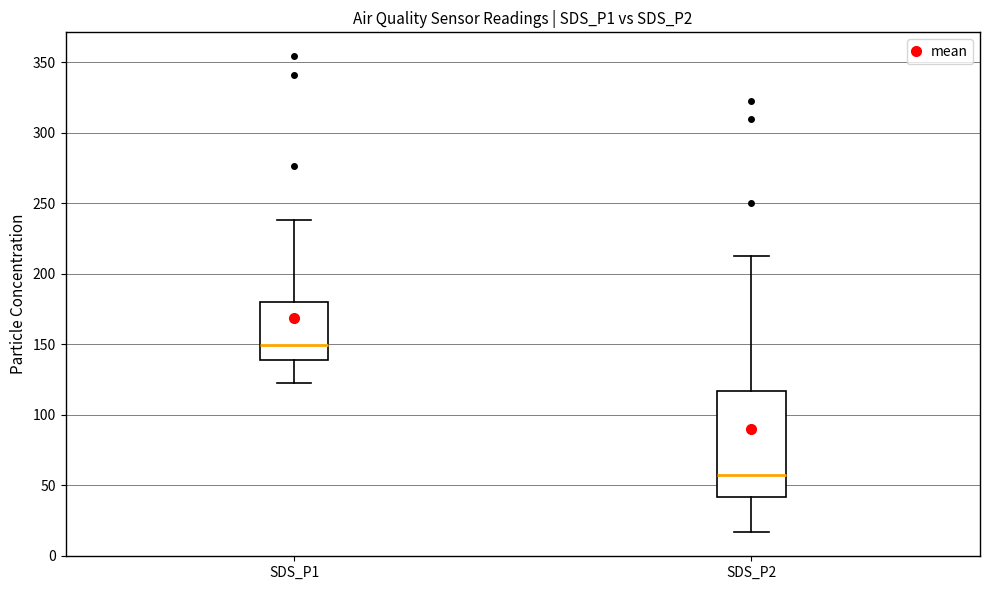

Reading left to right, transcribe this box plot: for each box, give where its median line is, the range the box spans, and where its two whiskers end, as read against the y-axis. The values are not printed on the chart, so give them approximately, as read against the axis.

SDS_P1: median 150, box 140 to 180, whiskers 120 to 240
SDS_P2: median 55, box 40 to 115, whiskers 15 to 210